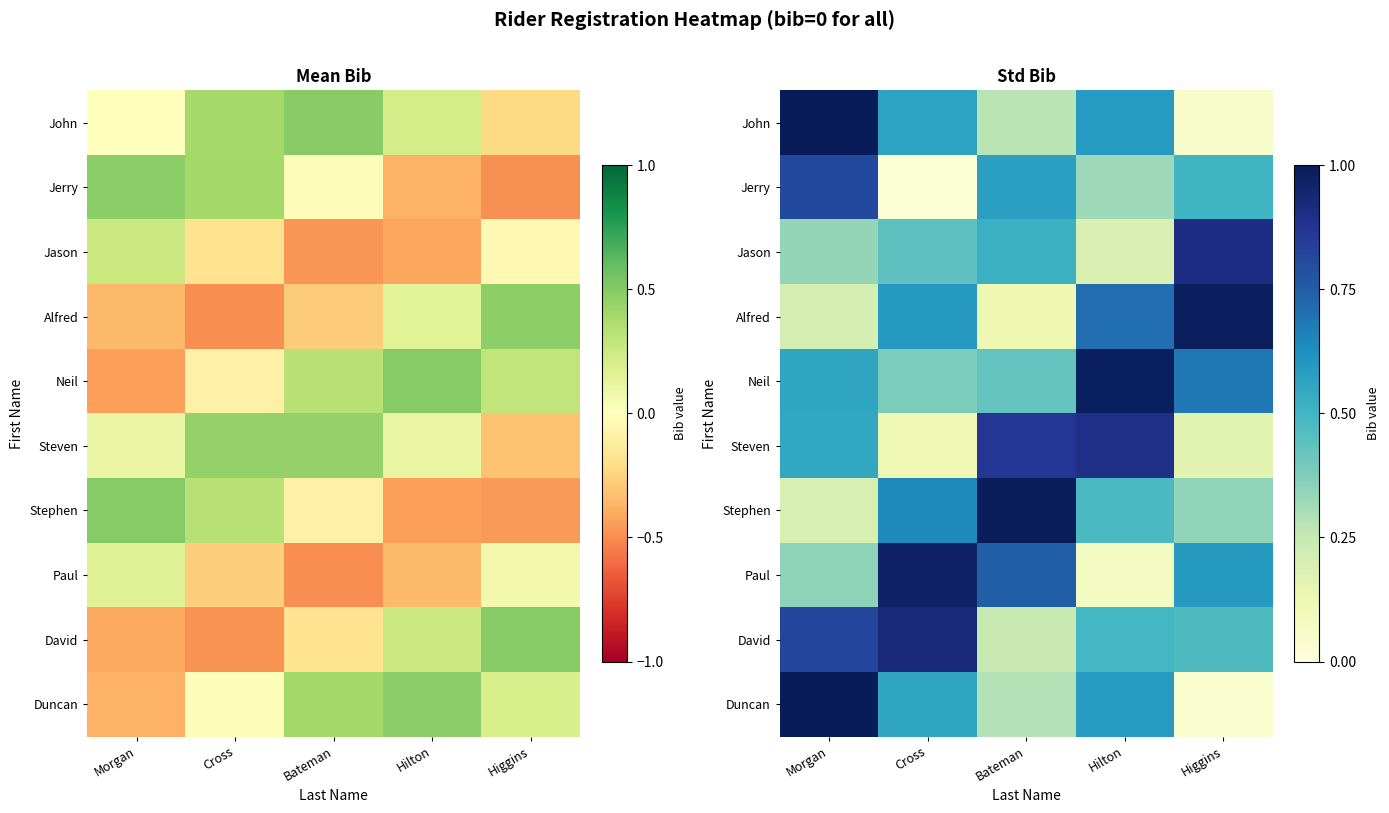

Count the number of data series in this chart.

10